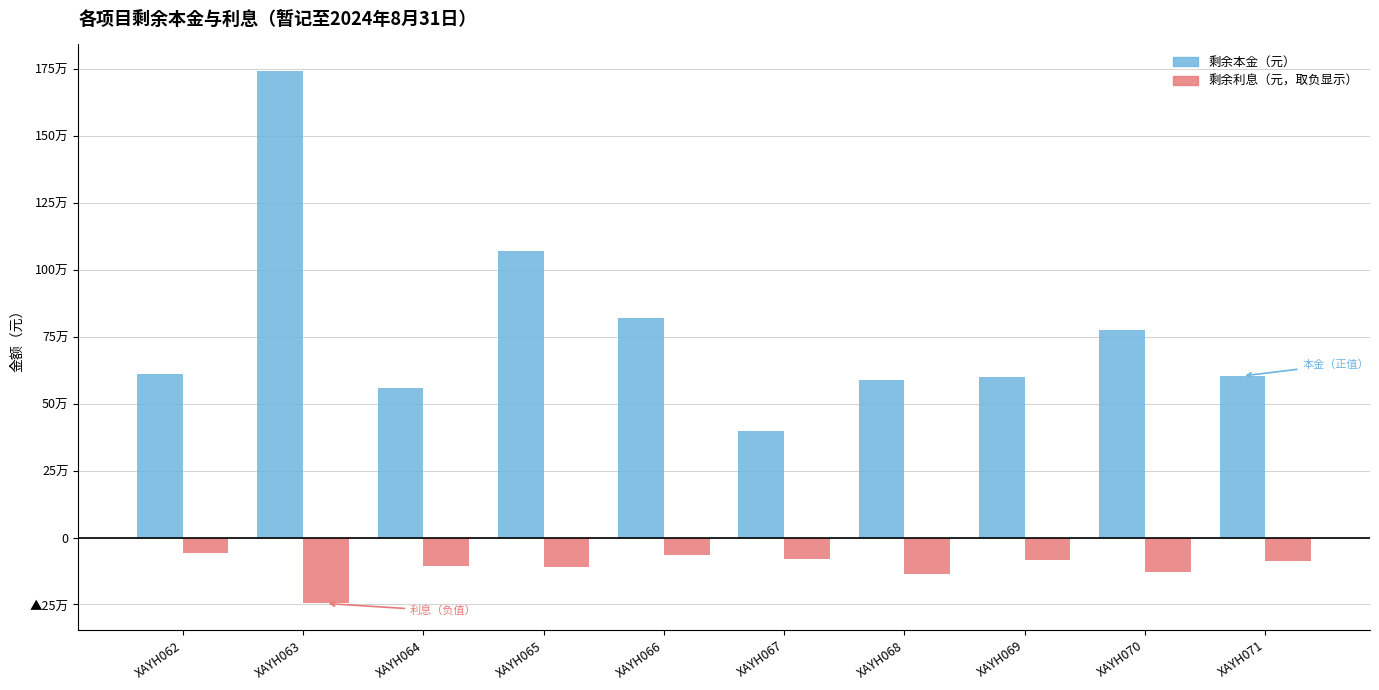

Are the bars horizontal?

No